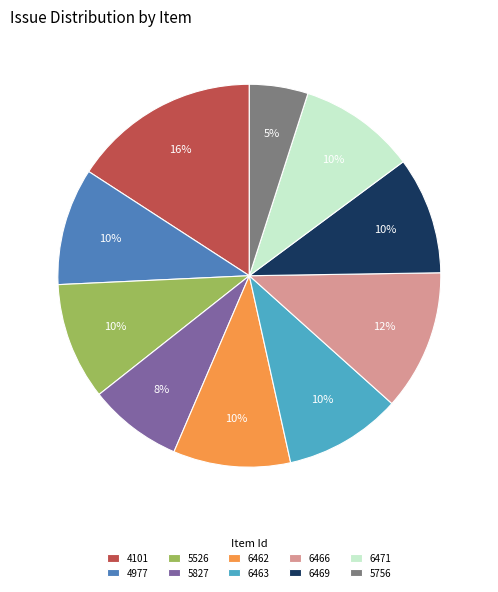

To the nearest percent, what is the difference between the largest and smallest slice percentages?

11%